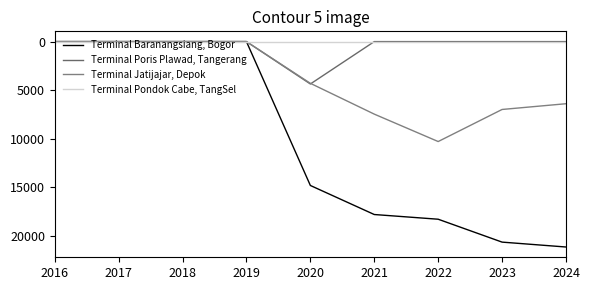

How many lines are shown in the chart?

4